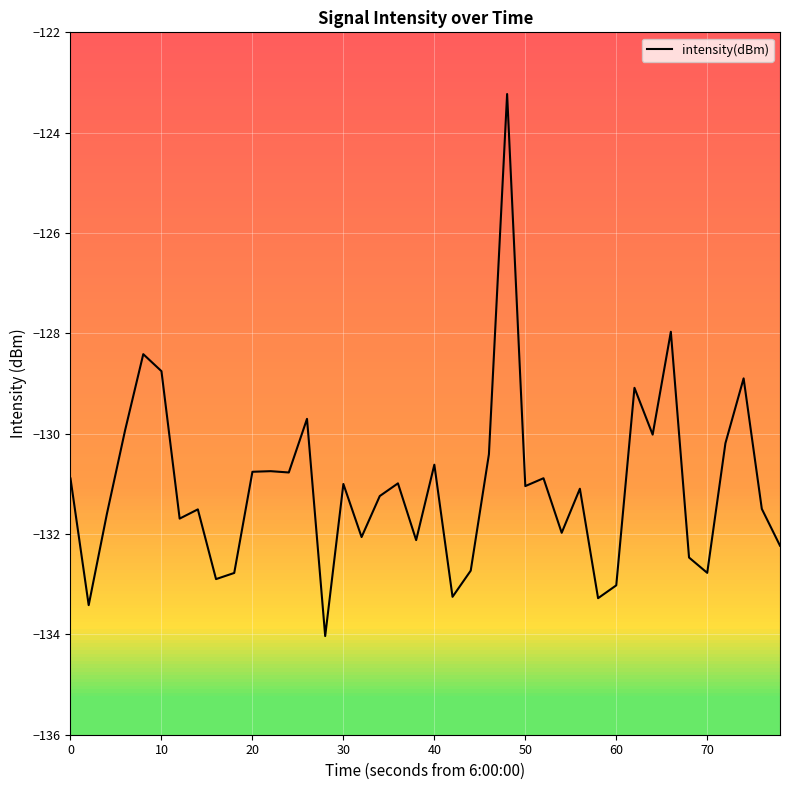

How many categories are shown in the chart?

40